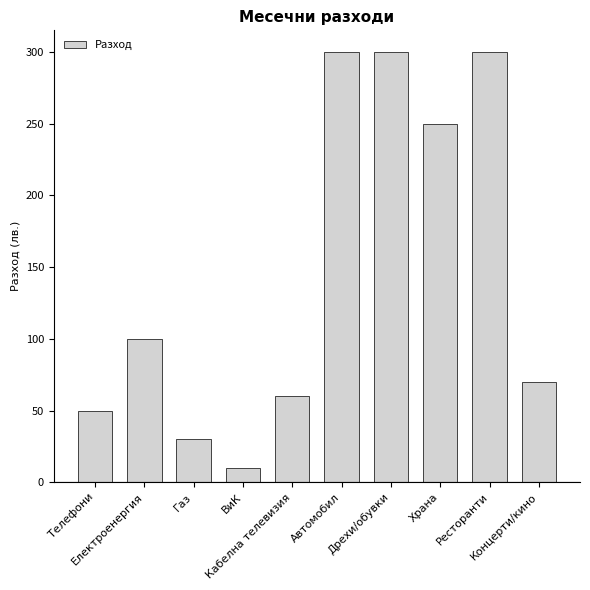

What is the maximum value shown in the chart?

300